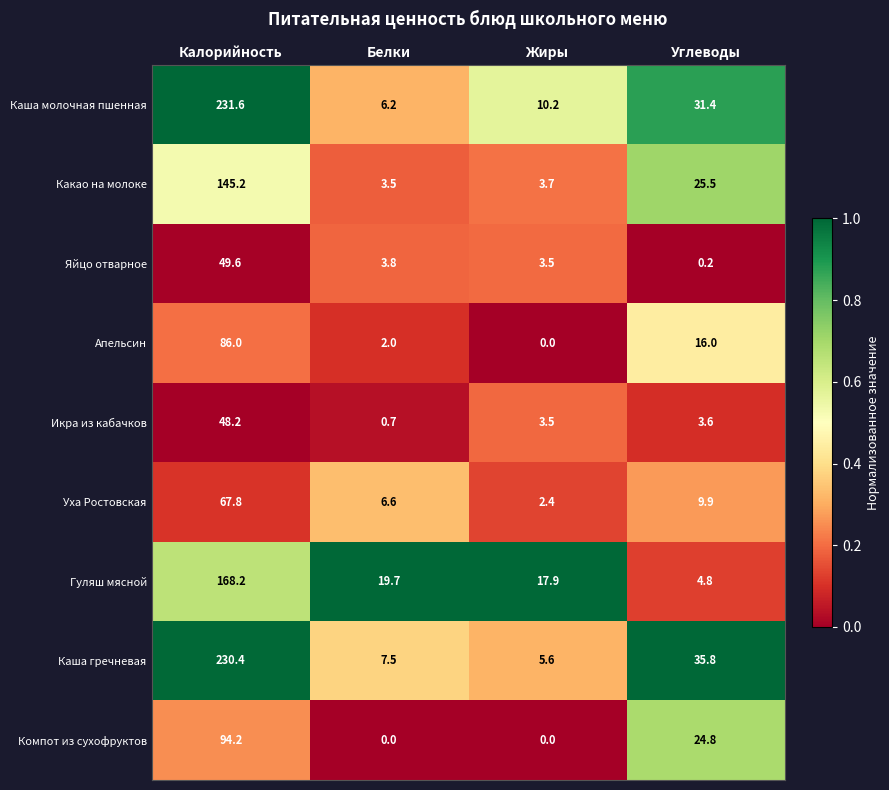

What is the difference between the highest and lowest values at Калорийность?

183.4